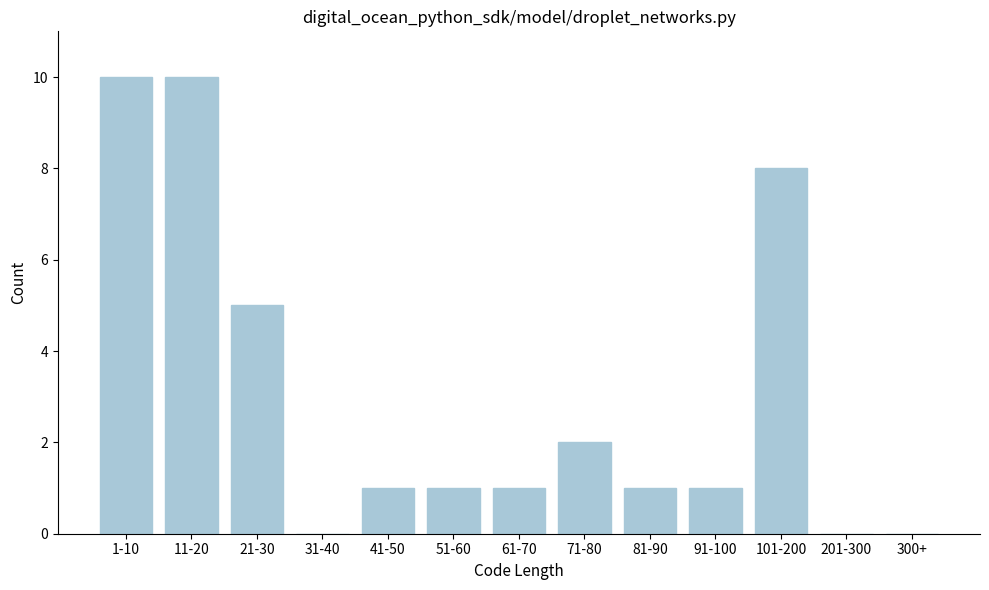

Reading left to right, list all the values displayed in this chart.

1-10=10	11-20=10	21-30=5	31-40=0	41-50=1	51-60=1	61-70=1	71-80=2	81-90=1	91-100=1	101-200=8	201-300=0	300+=0